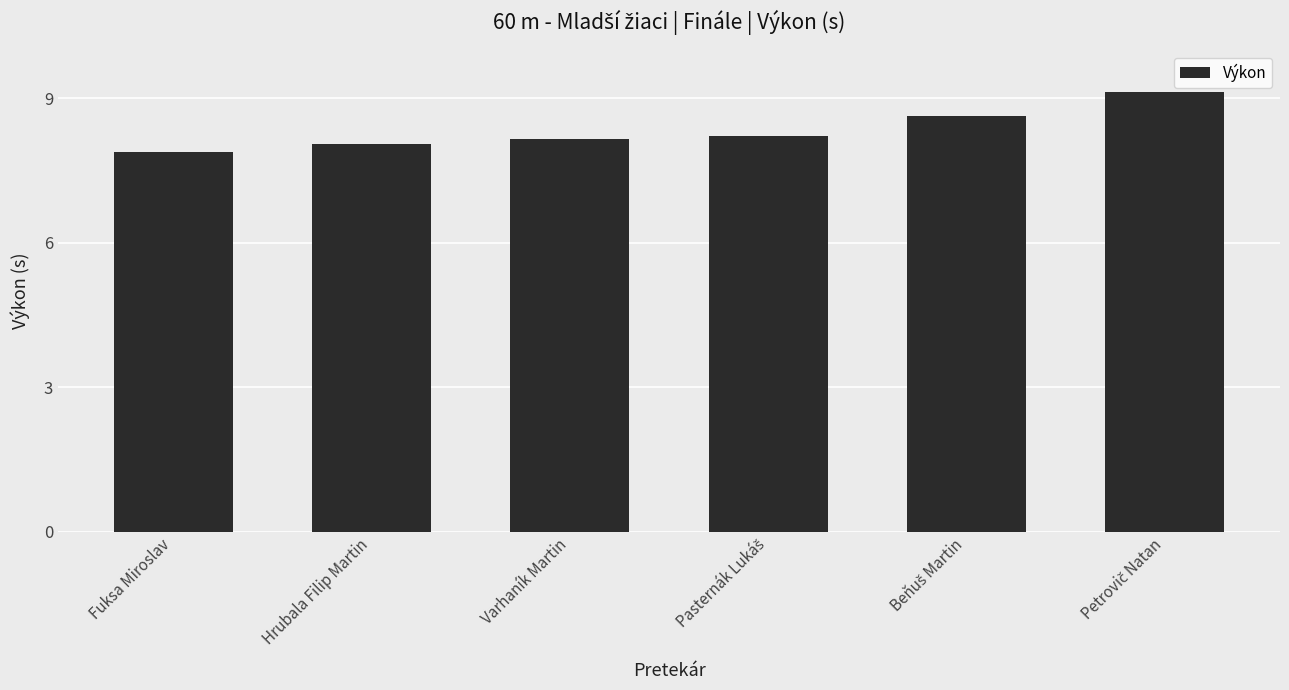

What is the sum of all values?

50.1